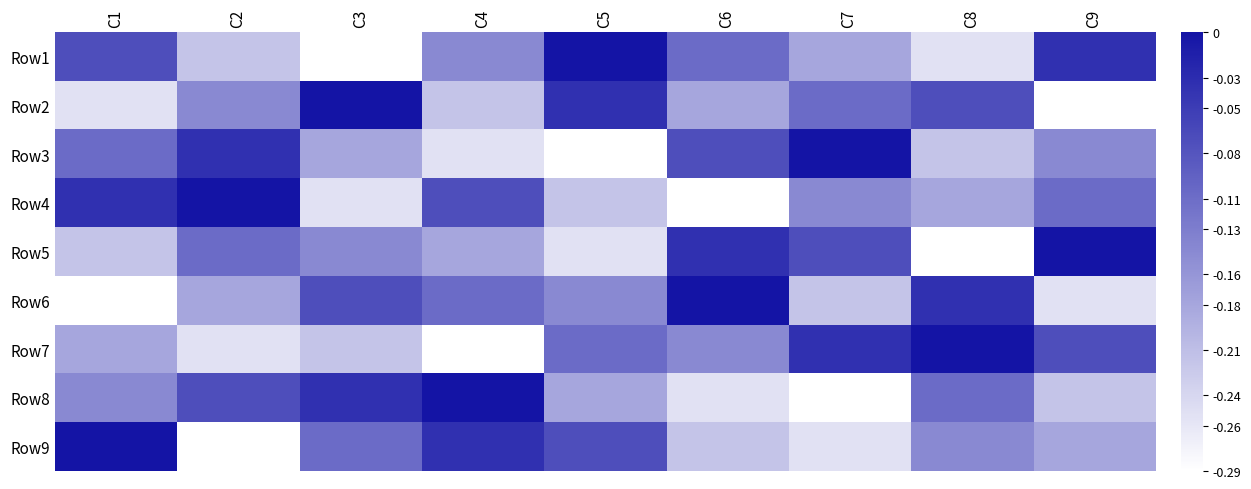

Reading right to left, transcribe all the data shown in this chart.

Row1: C9=-0.0	C8=-0.3	C7=-0.2	C6=-0.1	C5=0.0	C4=-0.1	C3=-0.3	C2=-0.2	C1=-0.1
Row2: C9=-0.3	C8=-0.1	C7=-0.1	C6=-0.2	C5=-0.0	C4=-0.2	C3=0.0	C2=-0.1	C1=-0.3
Row3: C9=-0.1	C8=-0.2	C7=0.0	C6=-0.1	C5=-0.3	C4=-0.3	C3=-0.2	C2=-0.0	C1=-0.1
Row4: C9=-0.1	C8=-0.2	C7=-0.1	C6=-0.3	C5=-0.2	C4=-0.1	C3=-0.3	C2=0.0	C1=-0.0
Row5: C9=0.0	C8=-0.3	C7=-0.1	C6=-0.0	C5=-0.3	C4=-0.2	C3=-0.1	C2=-0.1	C1=-0.2
Row6: C9=-0.3	C8=-0.0	C7=-0.2	C6=0.0	C5=-0.1	C4=-0.1	C3=-0.1	C2=-0.2	C1=-0.3
Row7: C9=-0.1	C8=0.0	C7=-0.0	C6=-0.1	C5=-0.1	C4=-0.3	C3=-0.2	C2=-0.3	C1=-0.2
Row8: C9=-0.2	C8=-0.1	C7=-0.3	C6=-0.3	C5=-0.2	C4=0.0	C3=-0.0	C2=-0.1	C1=-0.1
Row9: C9=-0.2	C8=-0.1	C7=-0.3	C6=-0.2	C5=-0.1	C4=-0.0	C3=-0.1	C2=-0.3	C1=0.0